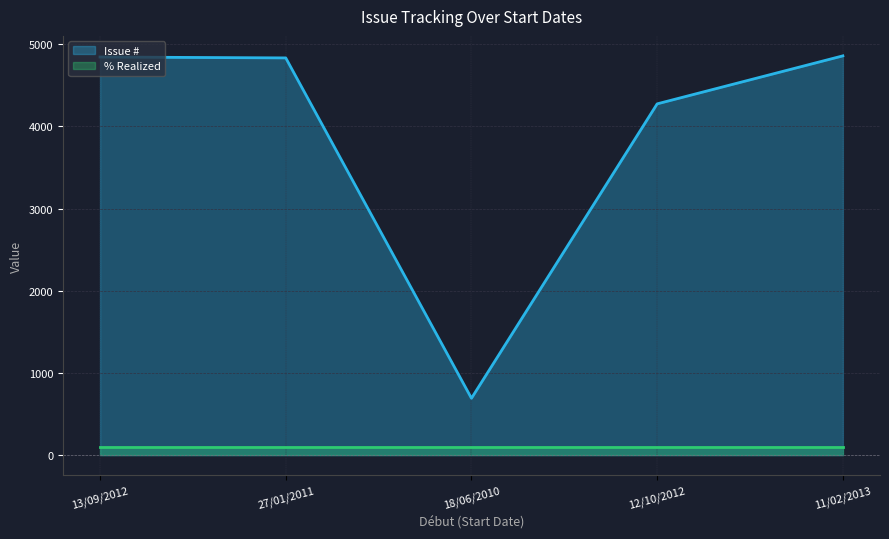

Which label corresponds to the smallest value in the chart?

18/06/2010